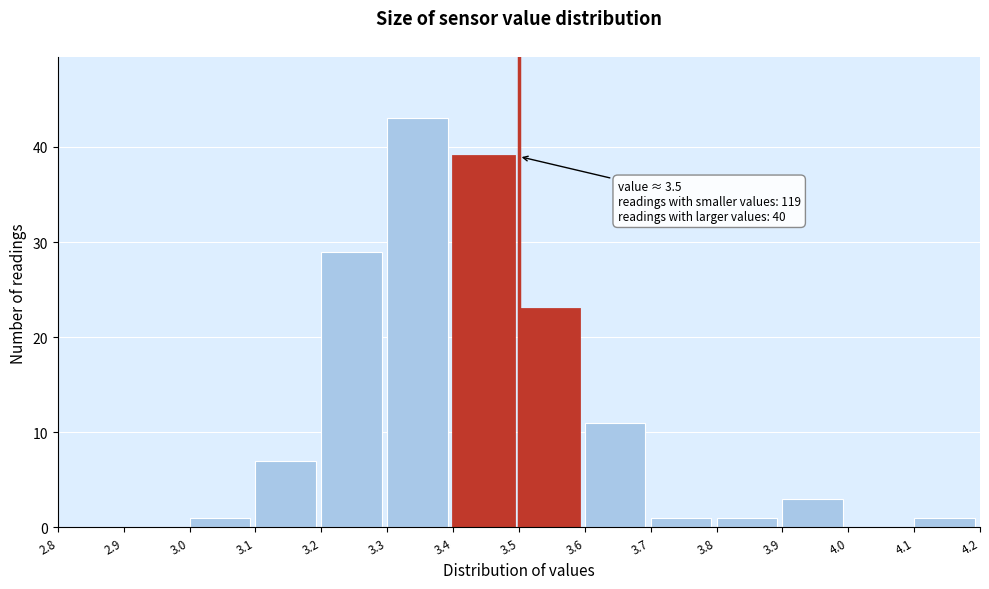

Over which range of the x-axis is the bar tallest?

3.3 to 3.4